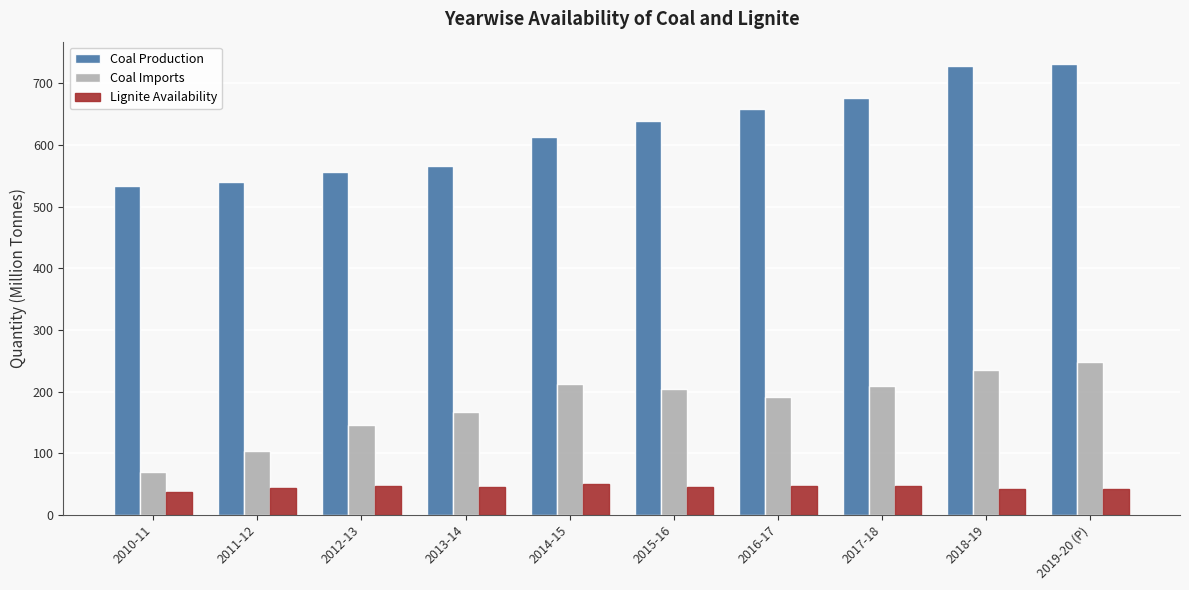

Between 2010-11 and 2017-18, which series saw the biggest shift?

Coal Production